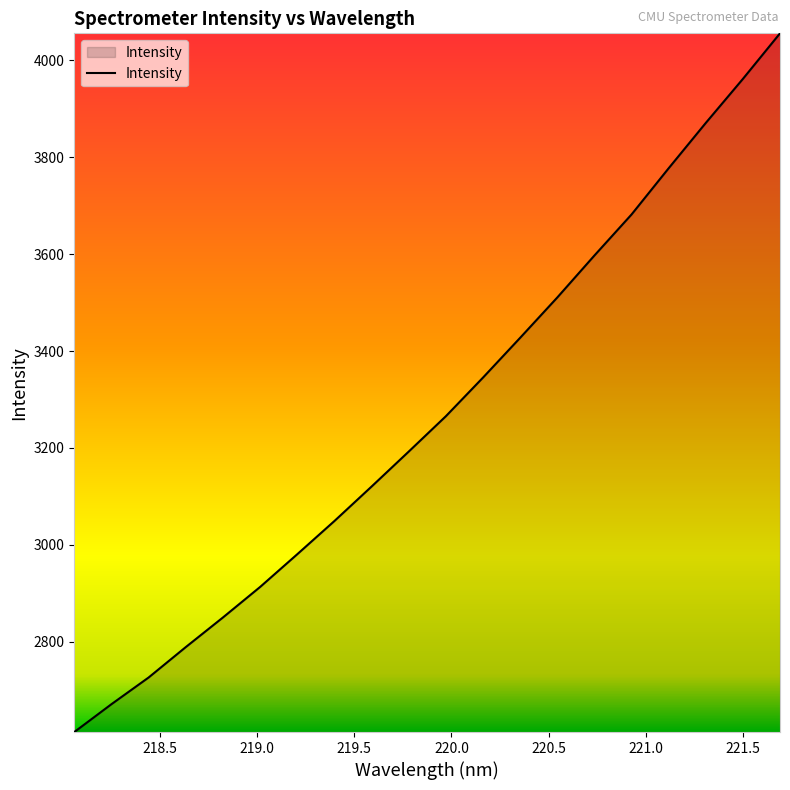

What is the minimum value shown in the chart?

2613.5